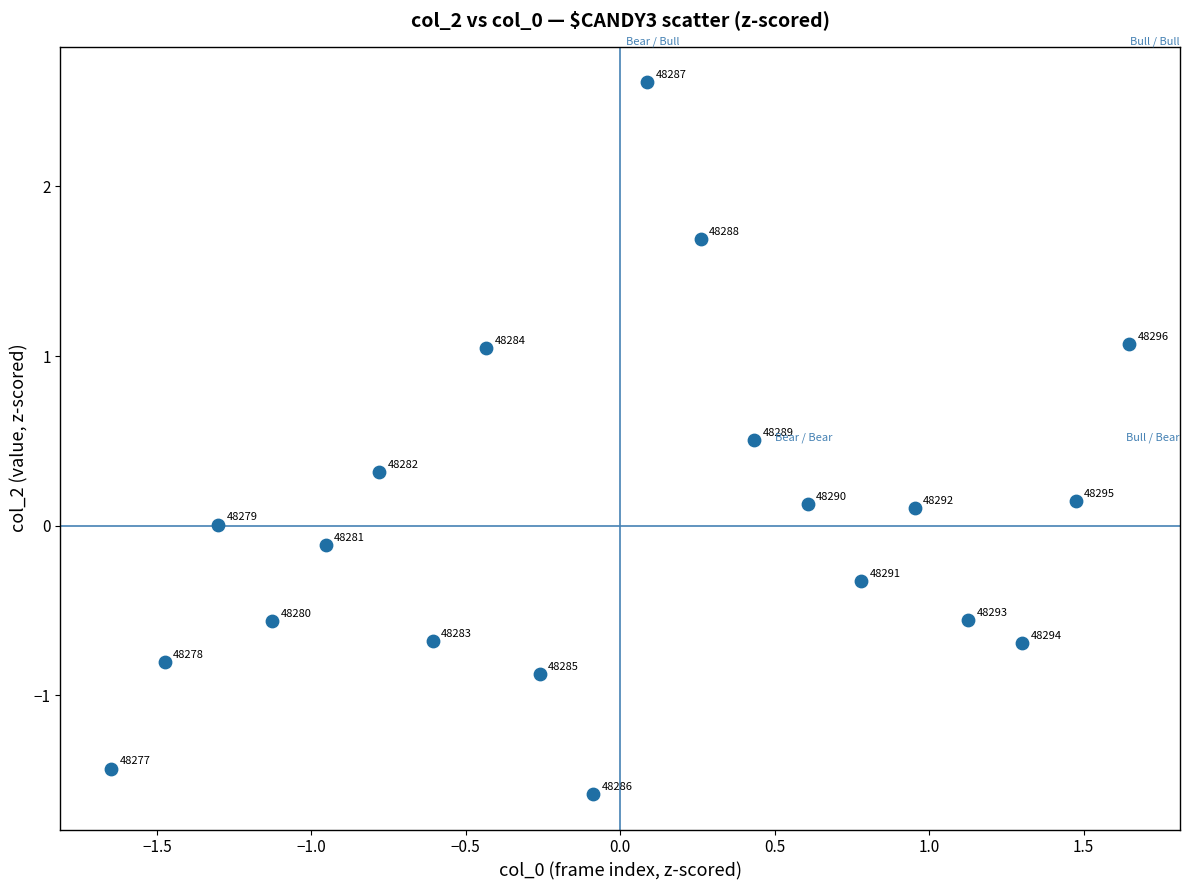

What is the range of X values (max minus min)?

3.3